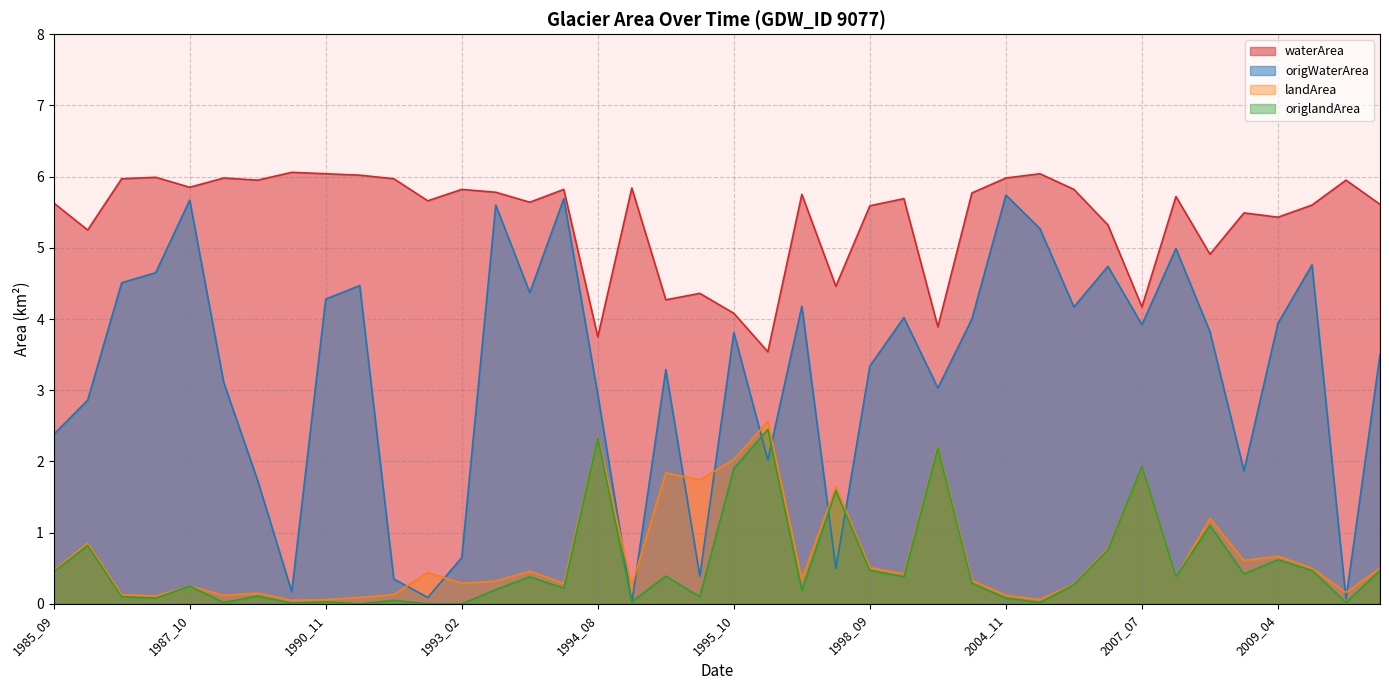

What is the sum of all waterArea values?

216.5